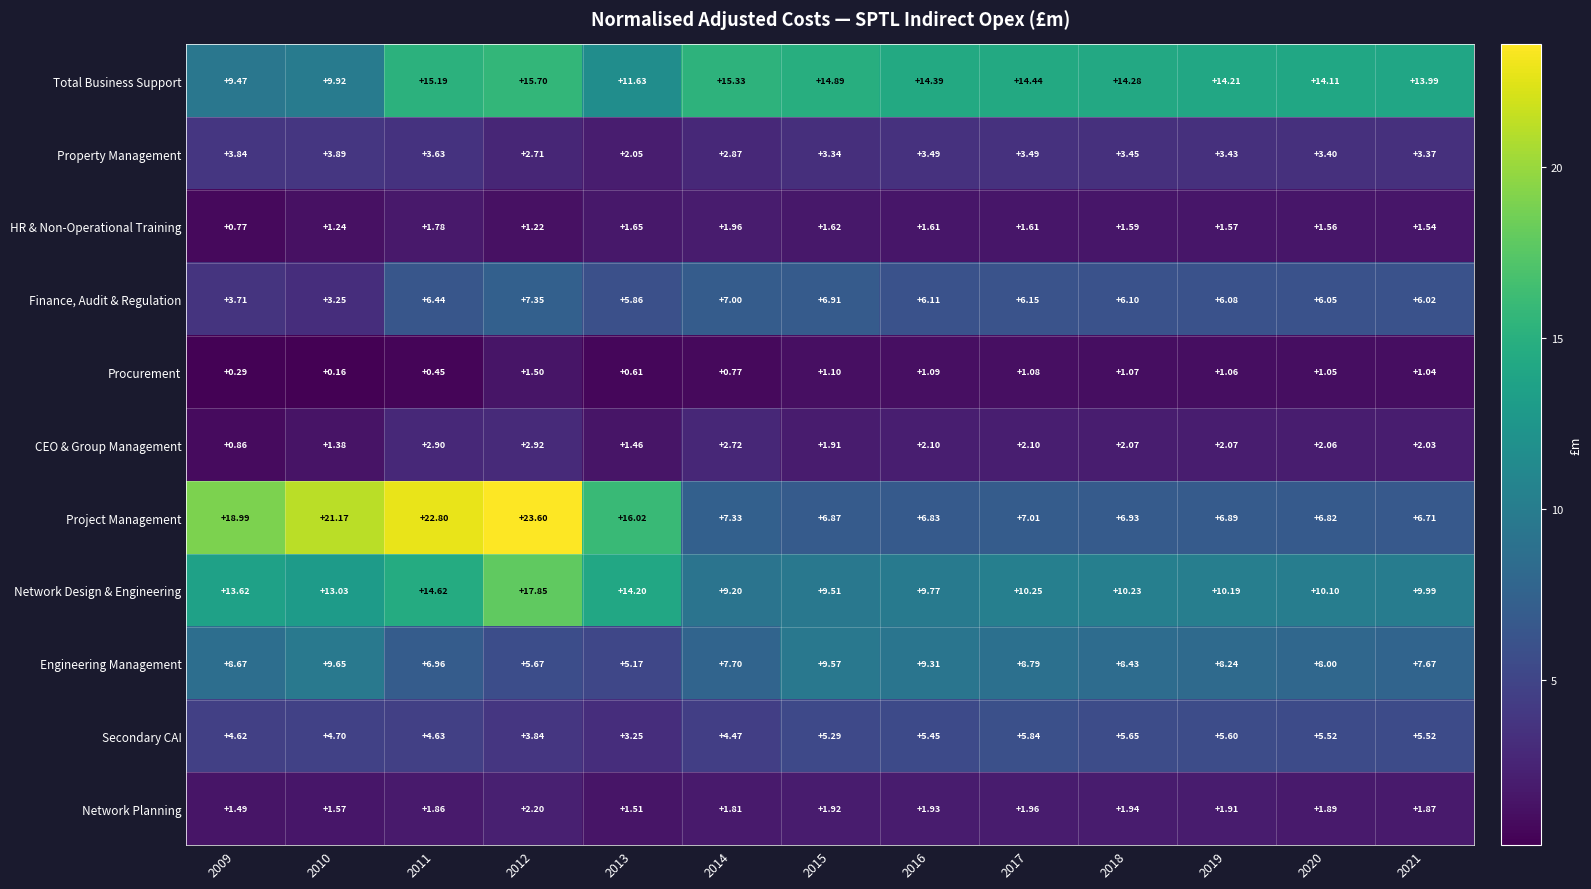

How many distinct data groups are displayed?

11